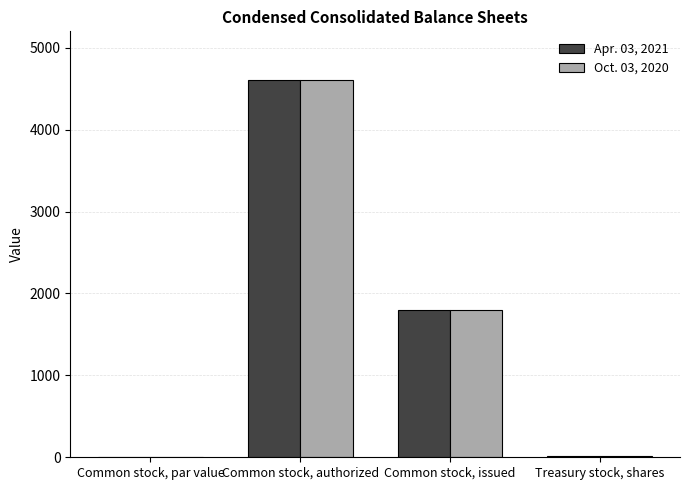

Is it true that Apr. 03, 2021 equals 0.0 at Common stock, par value?

True